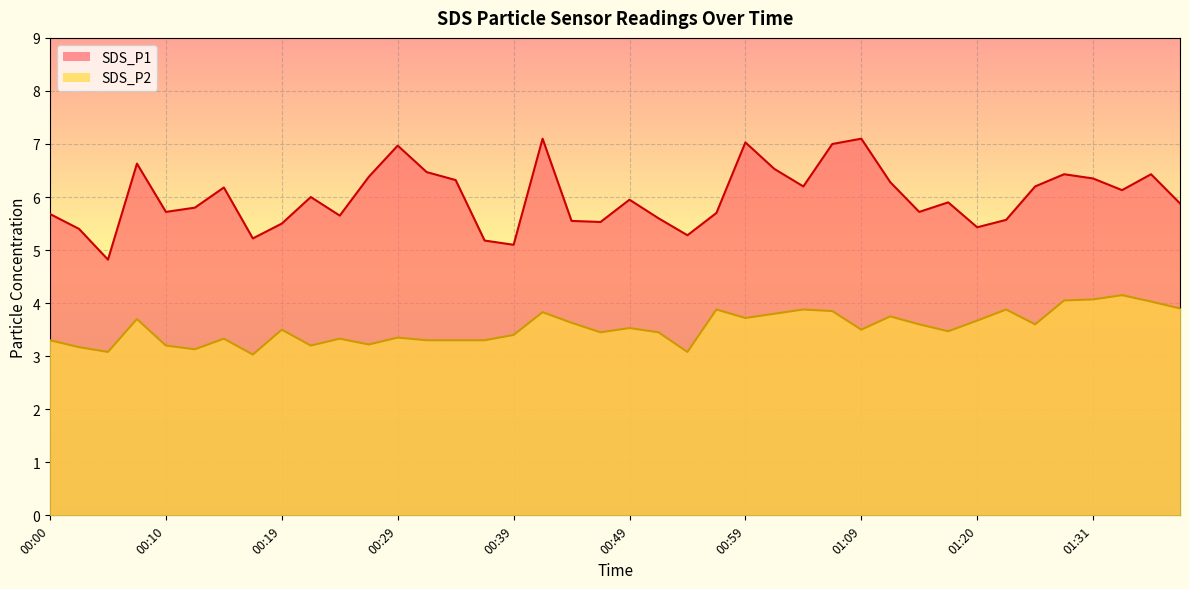

In SDS_P1, how many points are higher than both neighbors (excluding endpoints)?

11